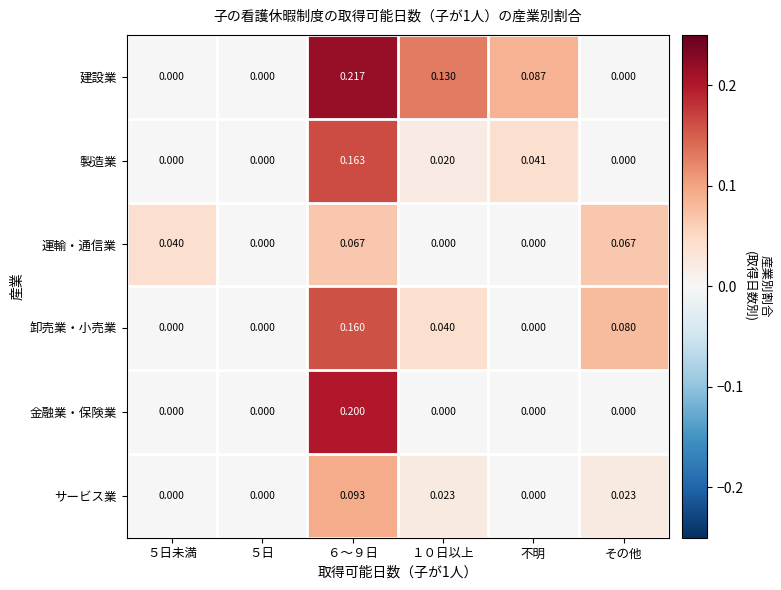

Between ６～９日 and その他, which series saw the biggest shift?

建設業